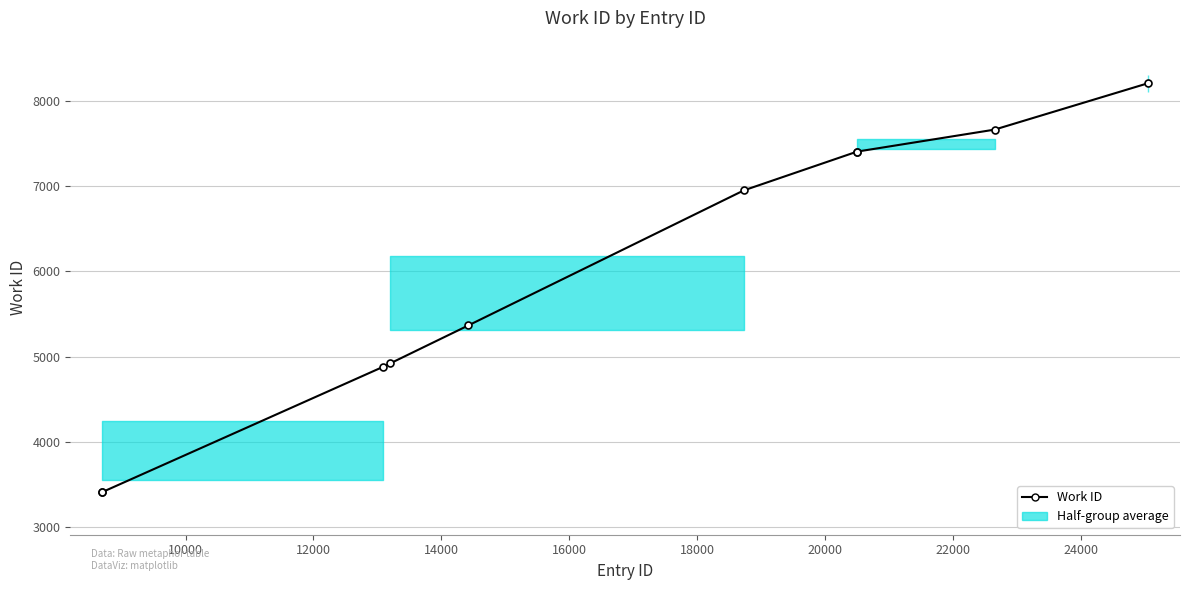

What value does the data have at 12000?

4878